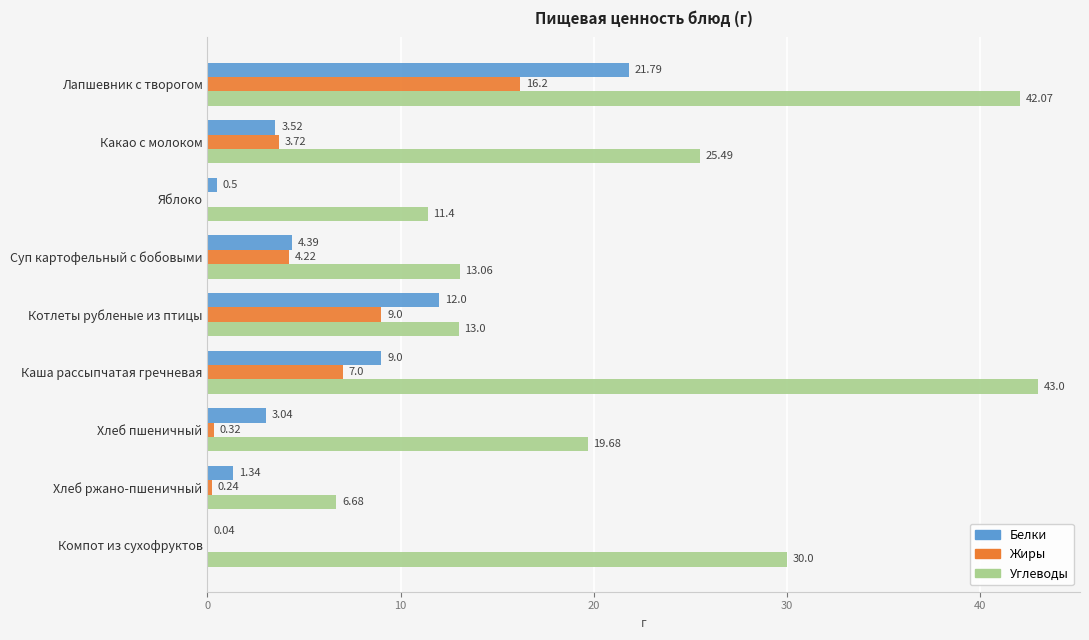

What is the sum of all Белки values?

55.6